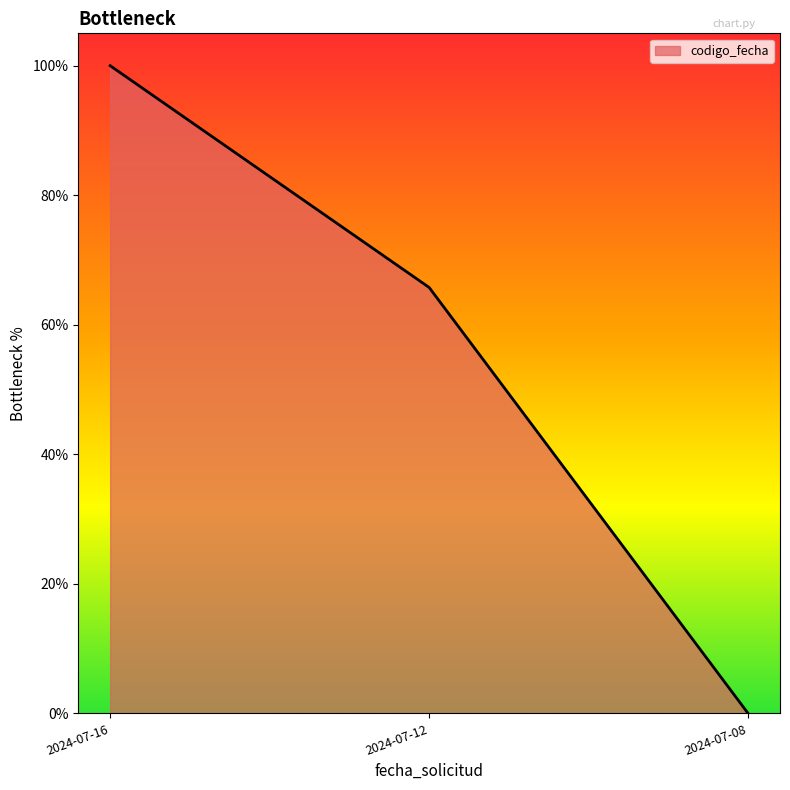

Is it true that the value at 2024-07-08 is 0.0?

True